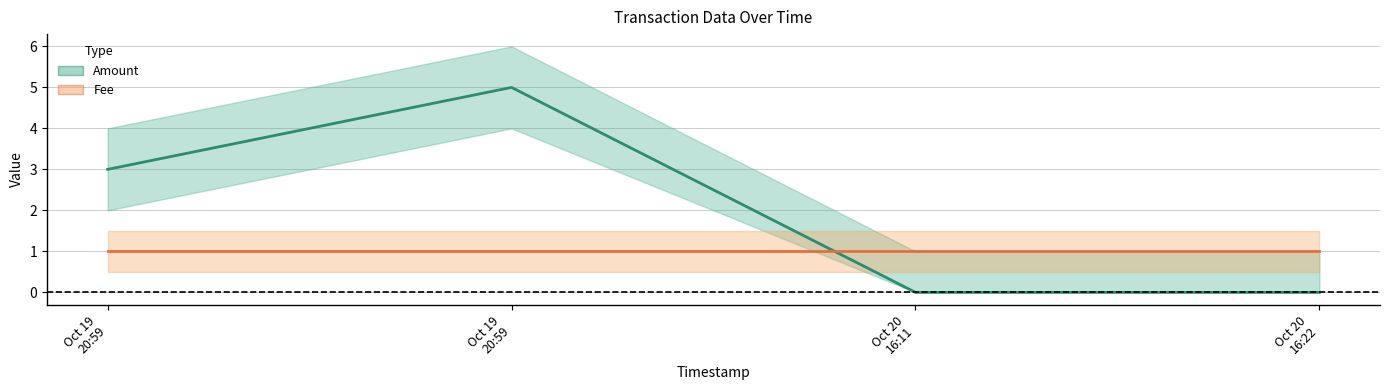

True or false: Fee and Amount cross at least once.

True